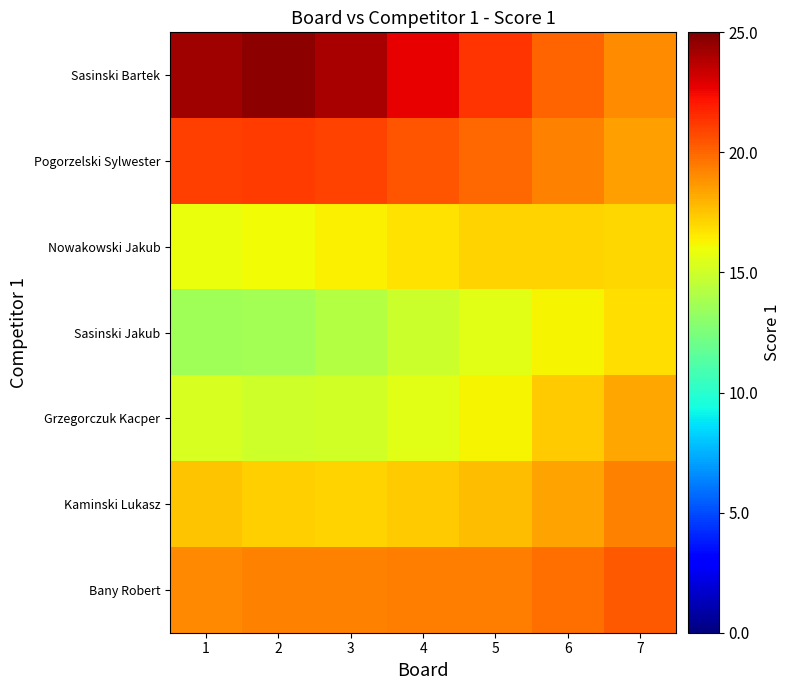

List the series in order of their peak value, lowest first.

Sasinski Jakub, Nowakowski Jakub, Grzegorczuk Kacper, Kaminski Lukasz, Bany Robert, Pogorzelski Sylwester, Sasinski Bartek